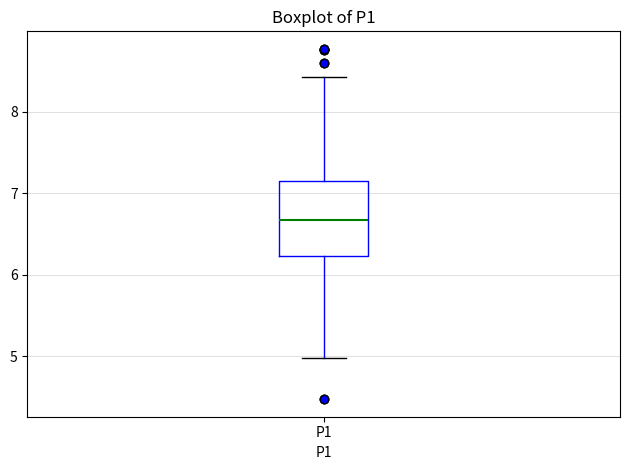

Transcribe this box plot: give where the median line is, the range the box spans, and where the two whiskers end, as read against the y-axis. The values are not printed on the chart, so give them approximately, as read against the axis.

median 6.7, box 6.2 to 7.2, whiskers 5.0 to 8.4